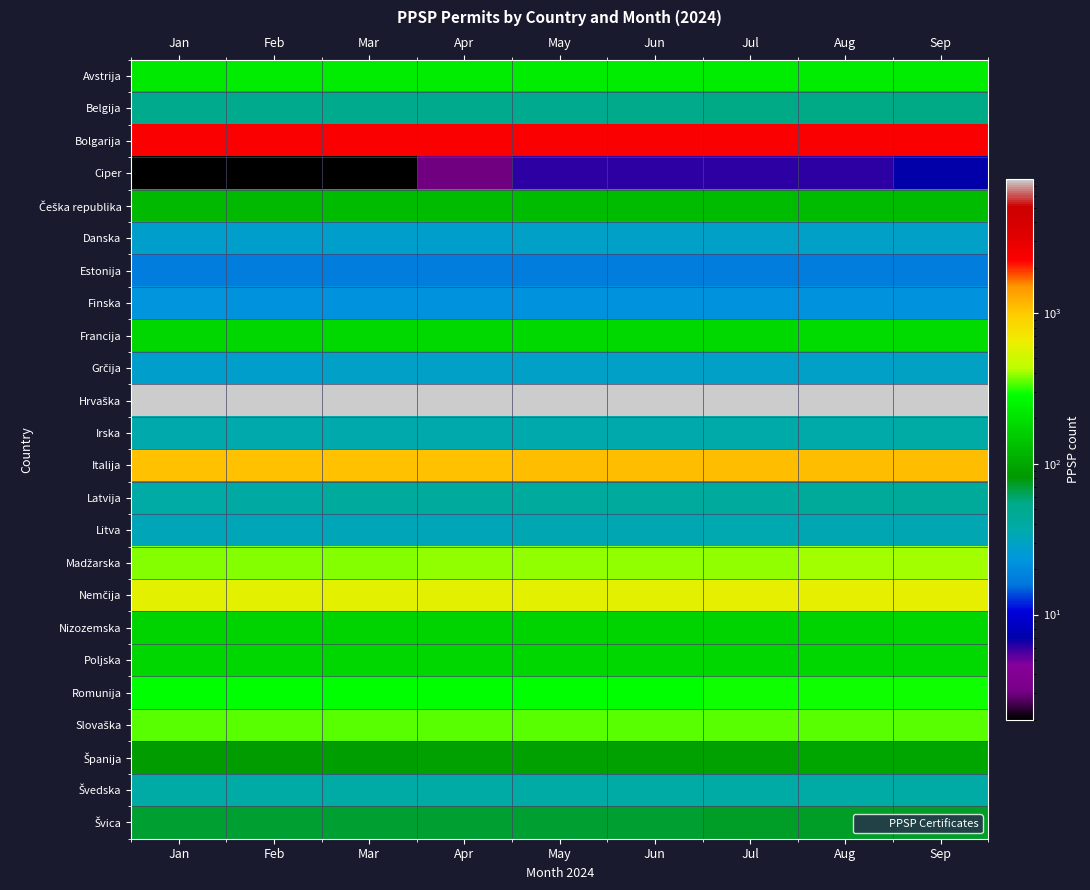

What is the difference between the highest and lowest values at Jul?

7772